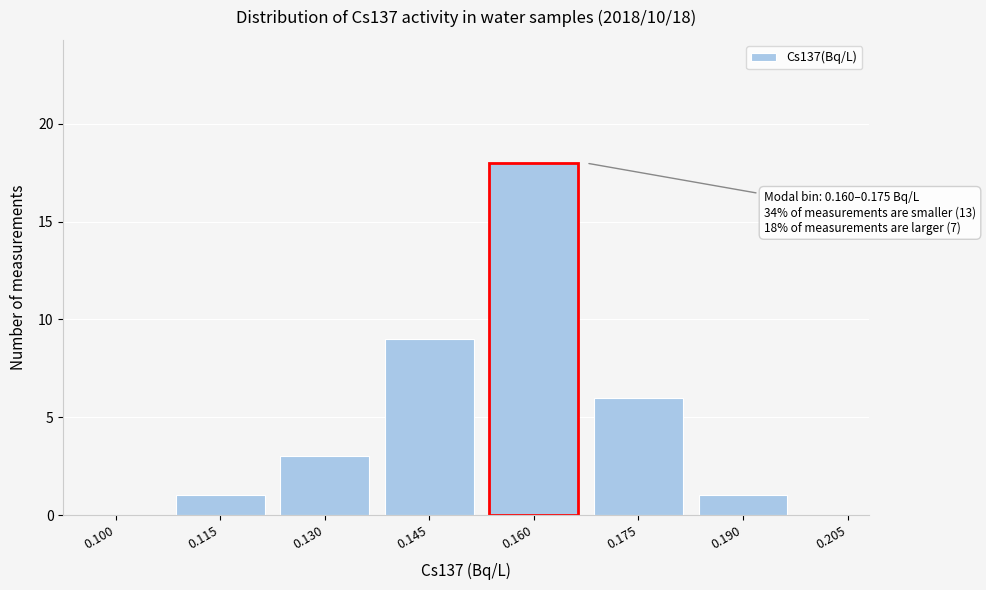

Reading left to right, extract all data points from this chart.

0.100=0	0.115=1	0.130=3	0.145=9	0.160=18	0.175=6	0.190=1